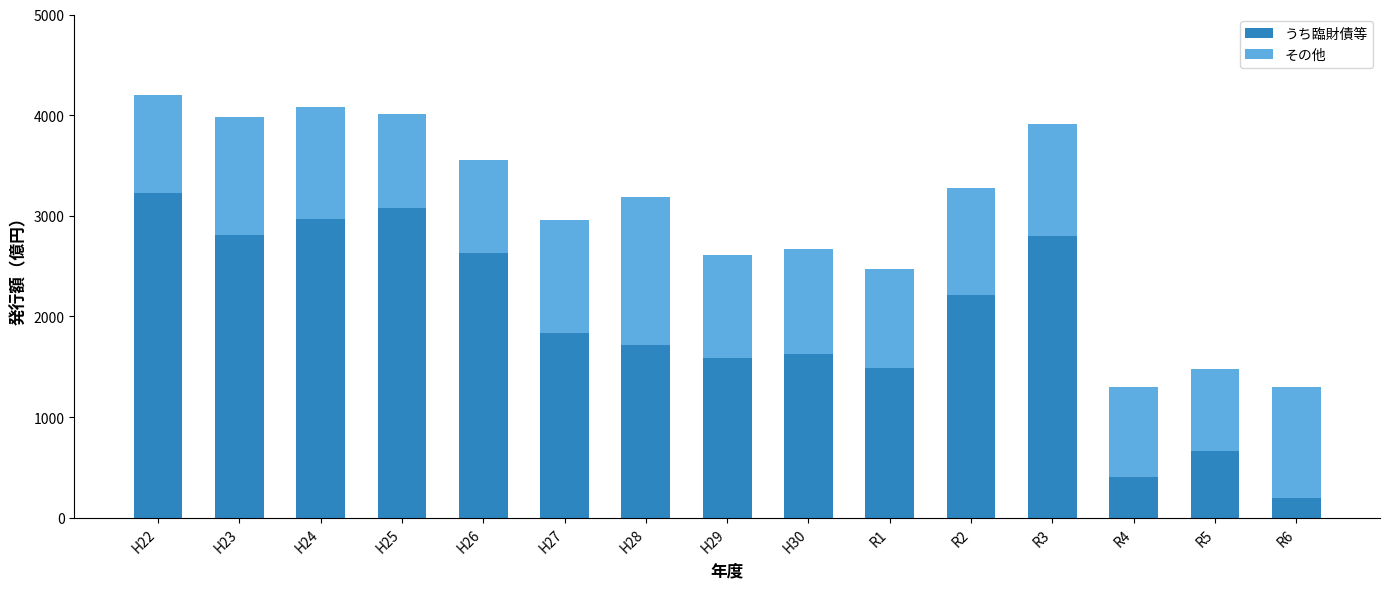

How many values in the うち臨財債等 series are below 1835?

7